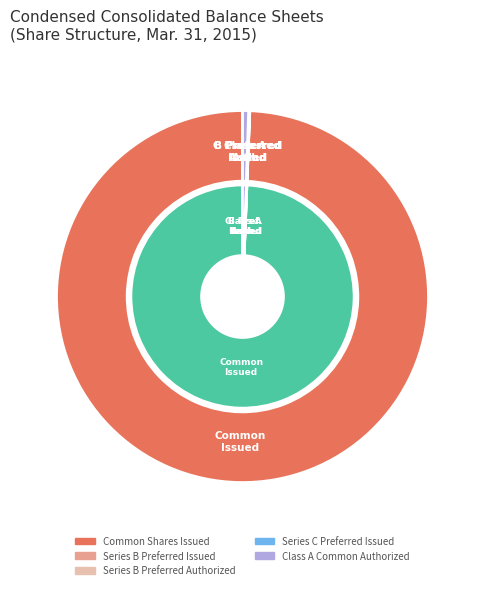

Which slice is the largest?

Common stock, Shares issued (Mar. 31, 2015)